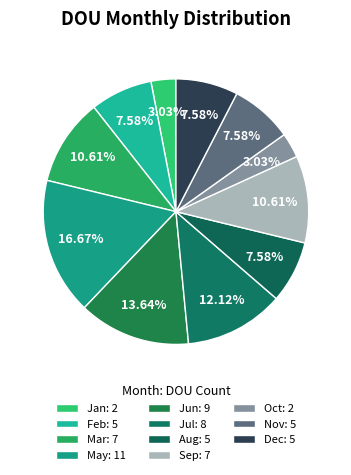

How many slices are in this pie chart?

11